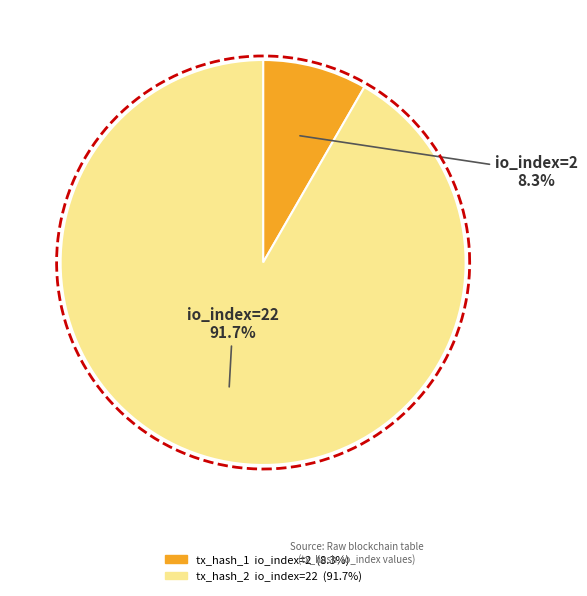

What is the change in value from tx_hash_1 (io_index=2) to tx_hash_2 (io_index=22)?

+20